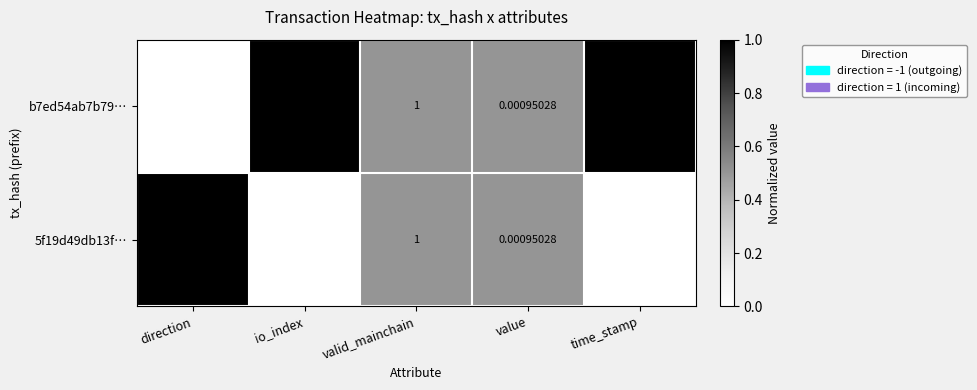

At which label is 5f19d49db13f… closest to 826064589?

io_index